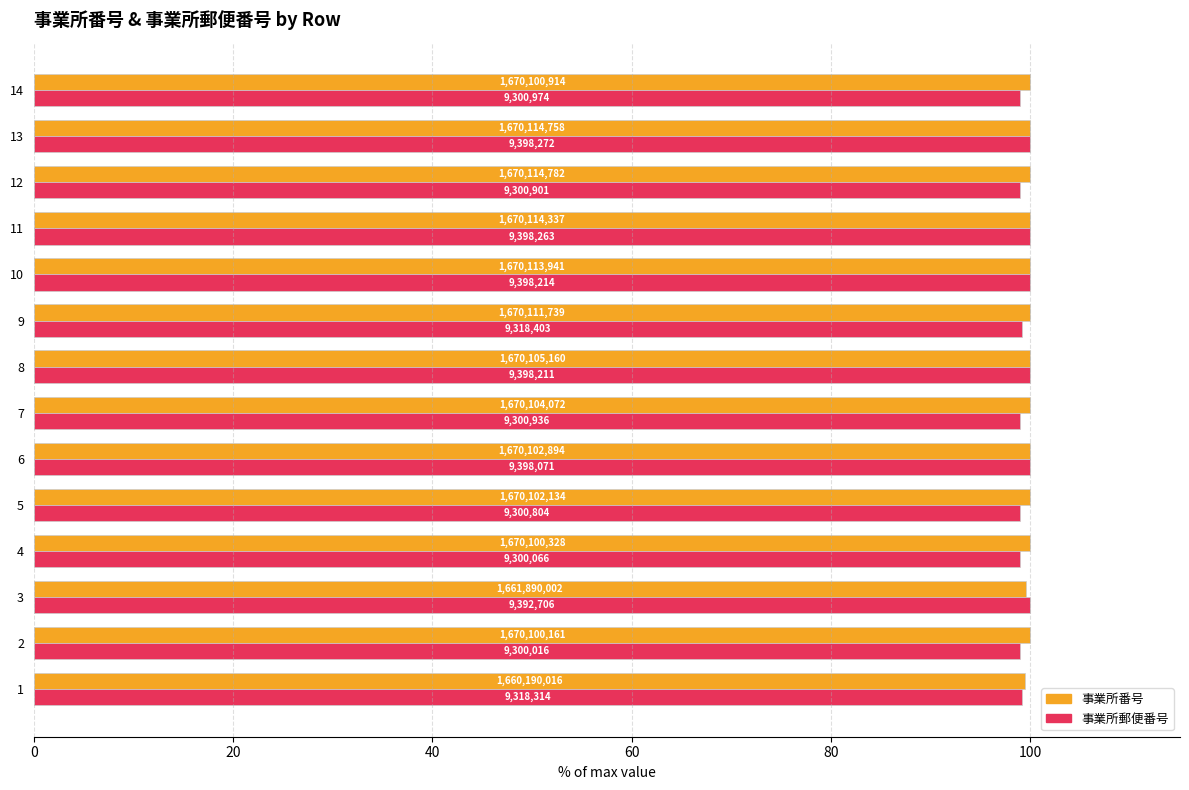

What are all the series names shown in the legend?

事業所番号, 事業所郵便番号